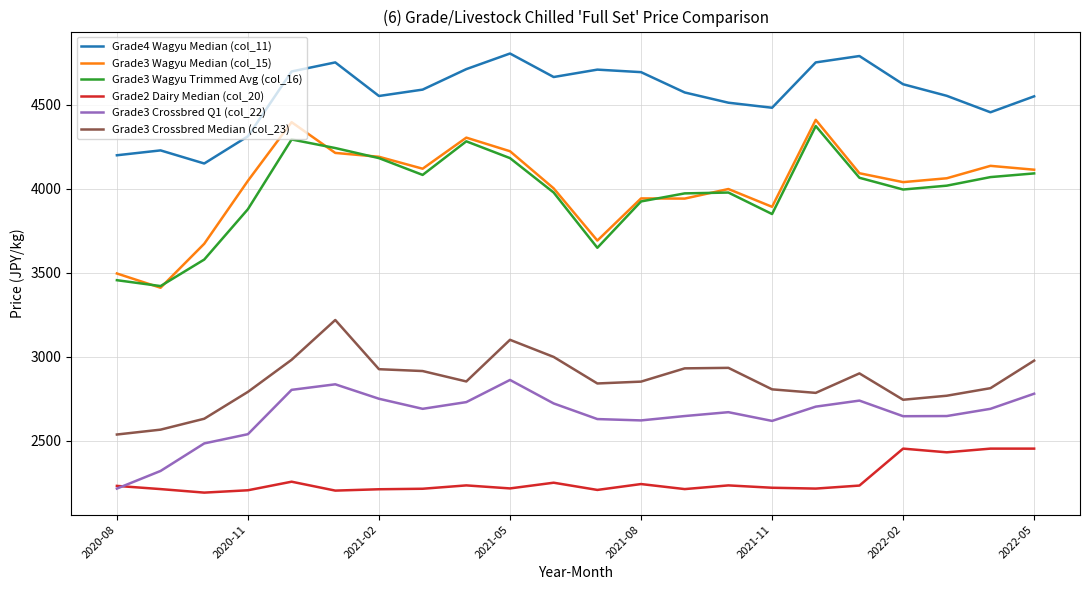

What is the greatest value displayed?

4805